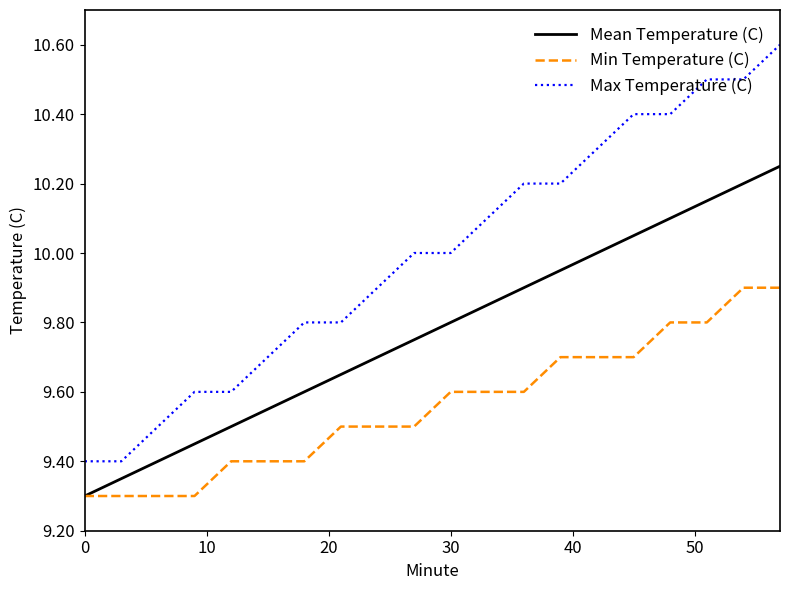

What are all the series names shown in the legend?

Mean Temperature (C), Min Temperature (C), Max Temperature (C)